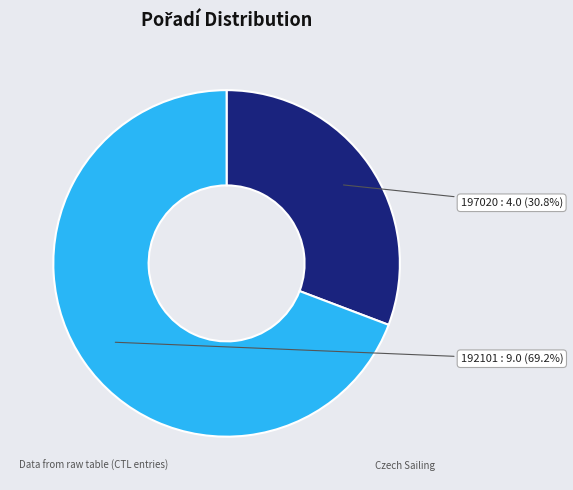

Is there a majority slice in this chart?

Yes